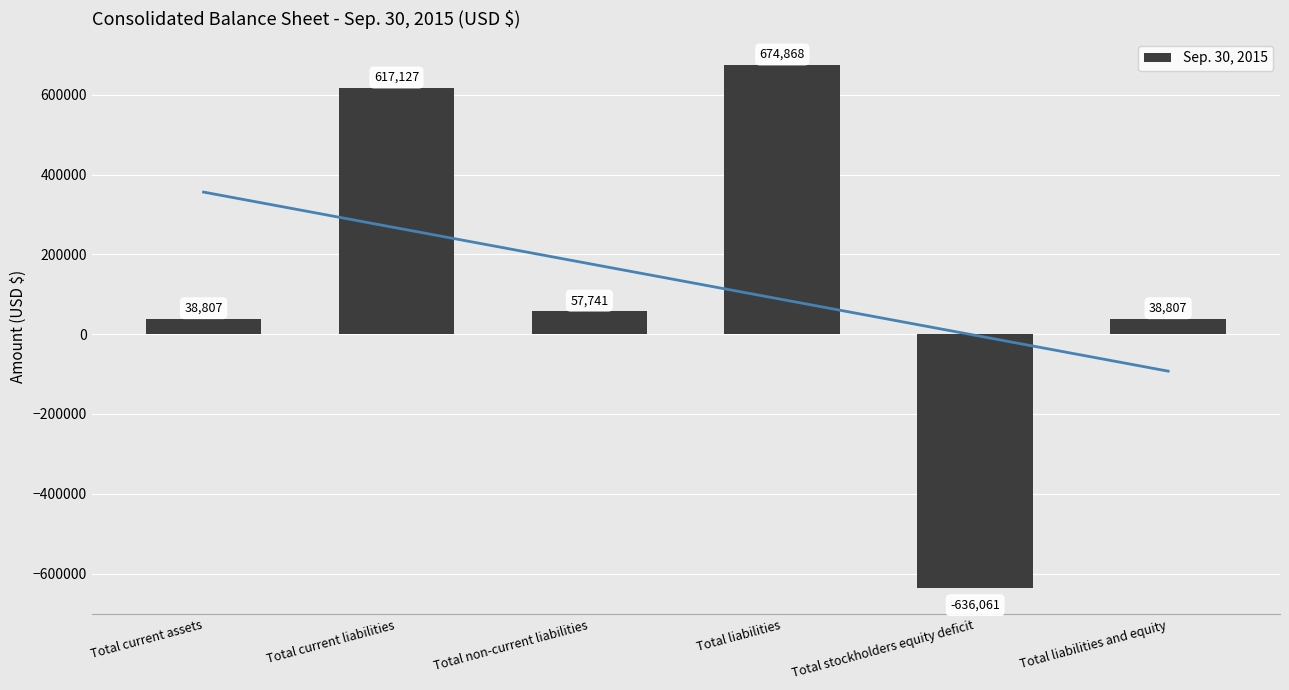

What is the change in value from Total current assets to Total non-current liabilities?

+18934